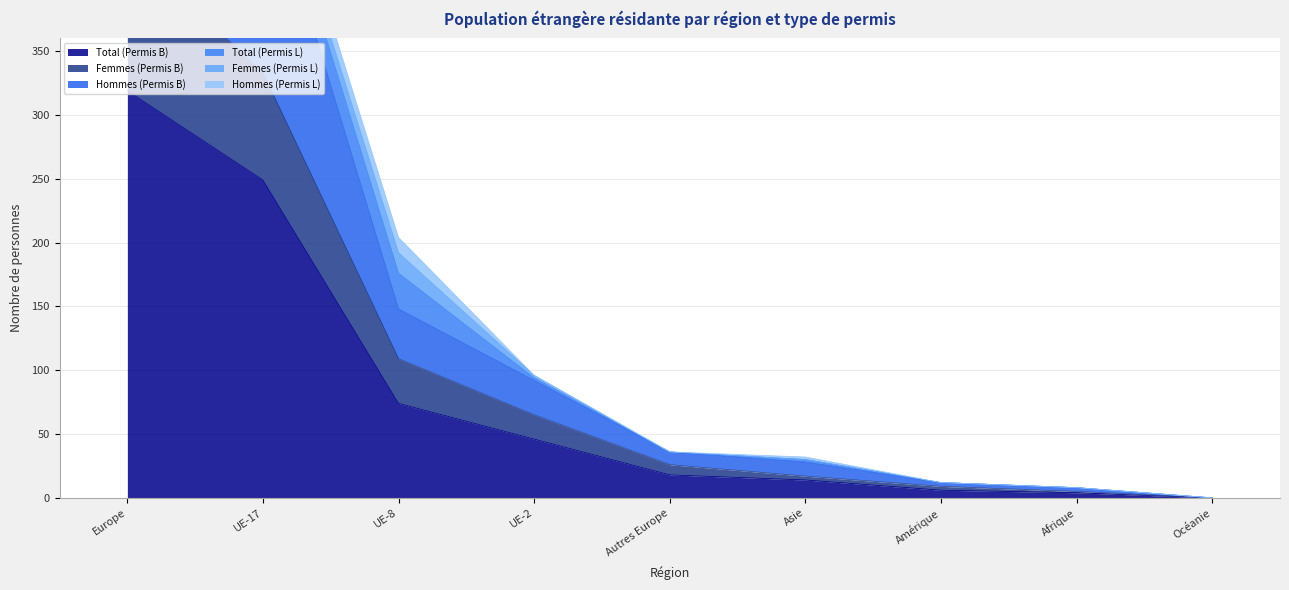

True or false: Hommes (Permis B) and Femmes (Permis B) cross at least once.

False